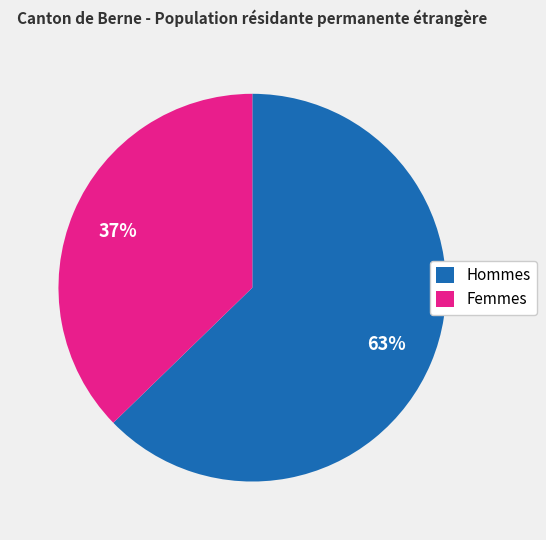

To the nearest percent, what is the average slice percentage?

50%